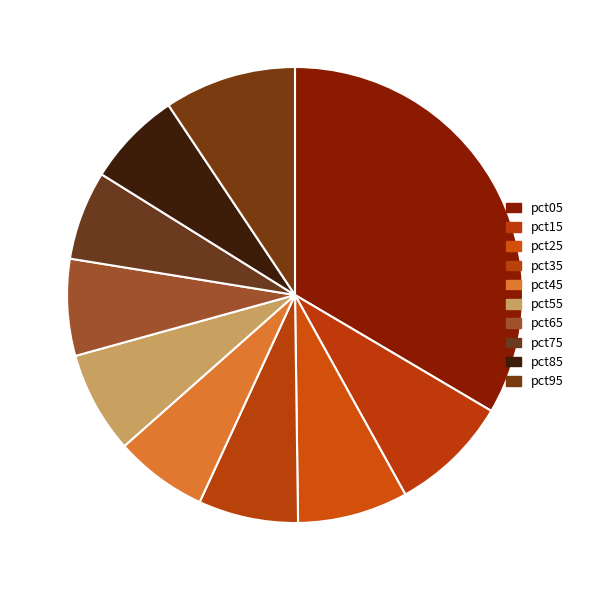

Between pct35 and pct65, which is larger?

pct35